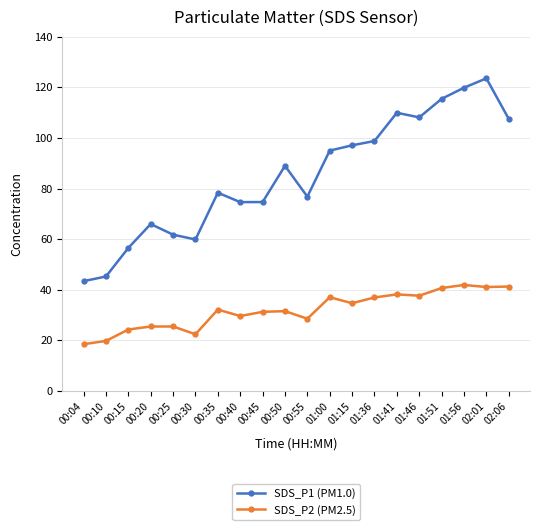

How many lines are shown in the chart?

2